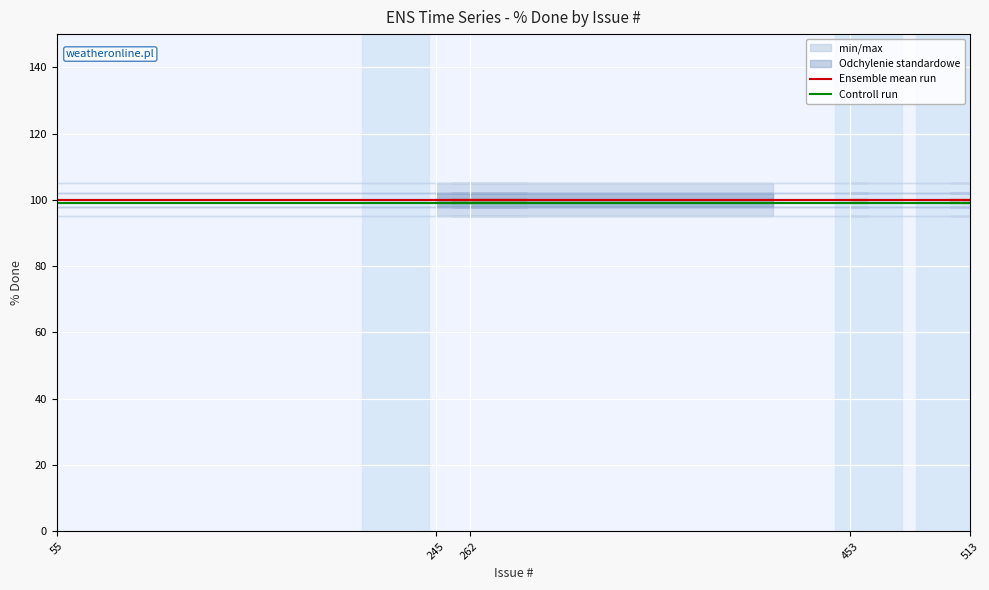

Reading left to right, what are all the values shown in this chart?

Ensemble mean run: 100	100	100	100	100	100	100	100	100	100	100	100	100	100	100	100	100	100	100	100
Controll run: 99	99	99	99	99	99	99	99	99	99	99	99	99	99	99	99	99	99	99	99